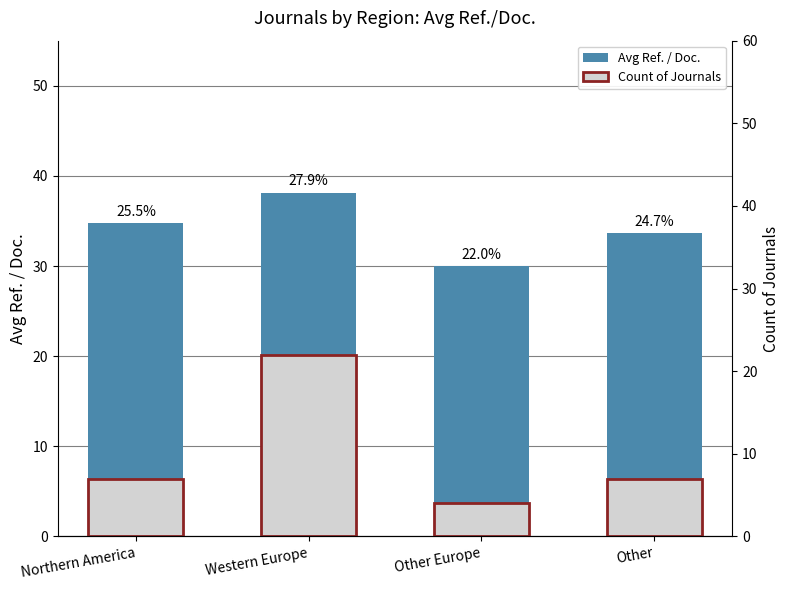

What is the sum of the Avg Ref. / Doc. values at Other and Other Europe?

63.6